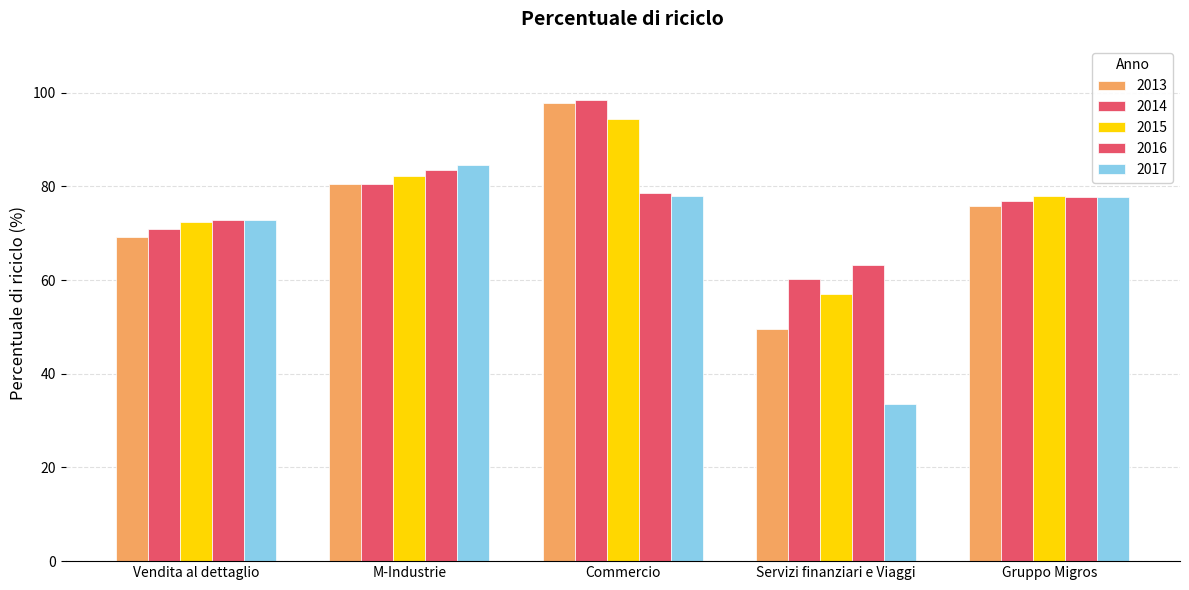

How many groups of bars are there?

5